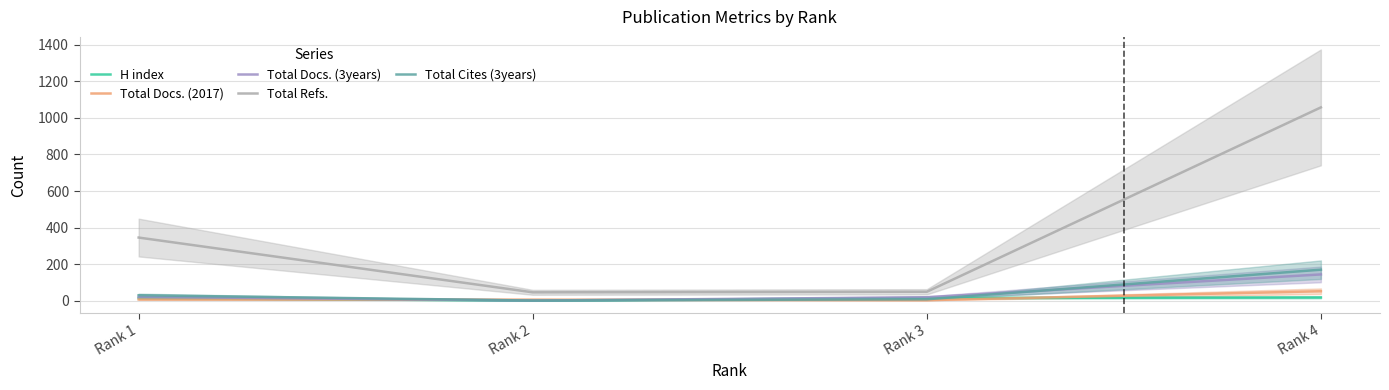

How many intersections are there between Total Docs. (3years) and Total Docs. (2017)?

2